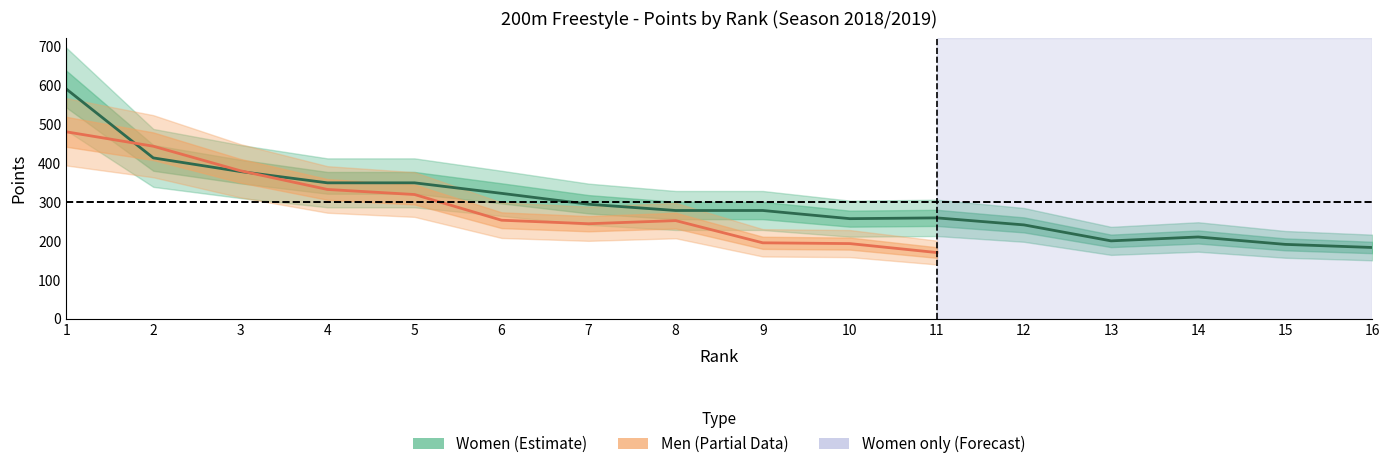

How many interior local valleys (lower than both neighbors) does the data have?

2